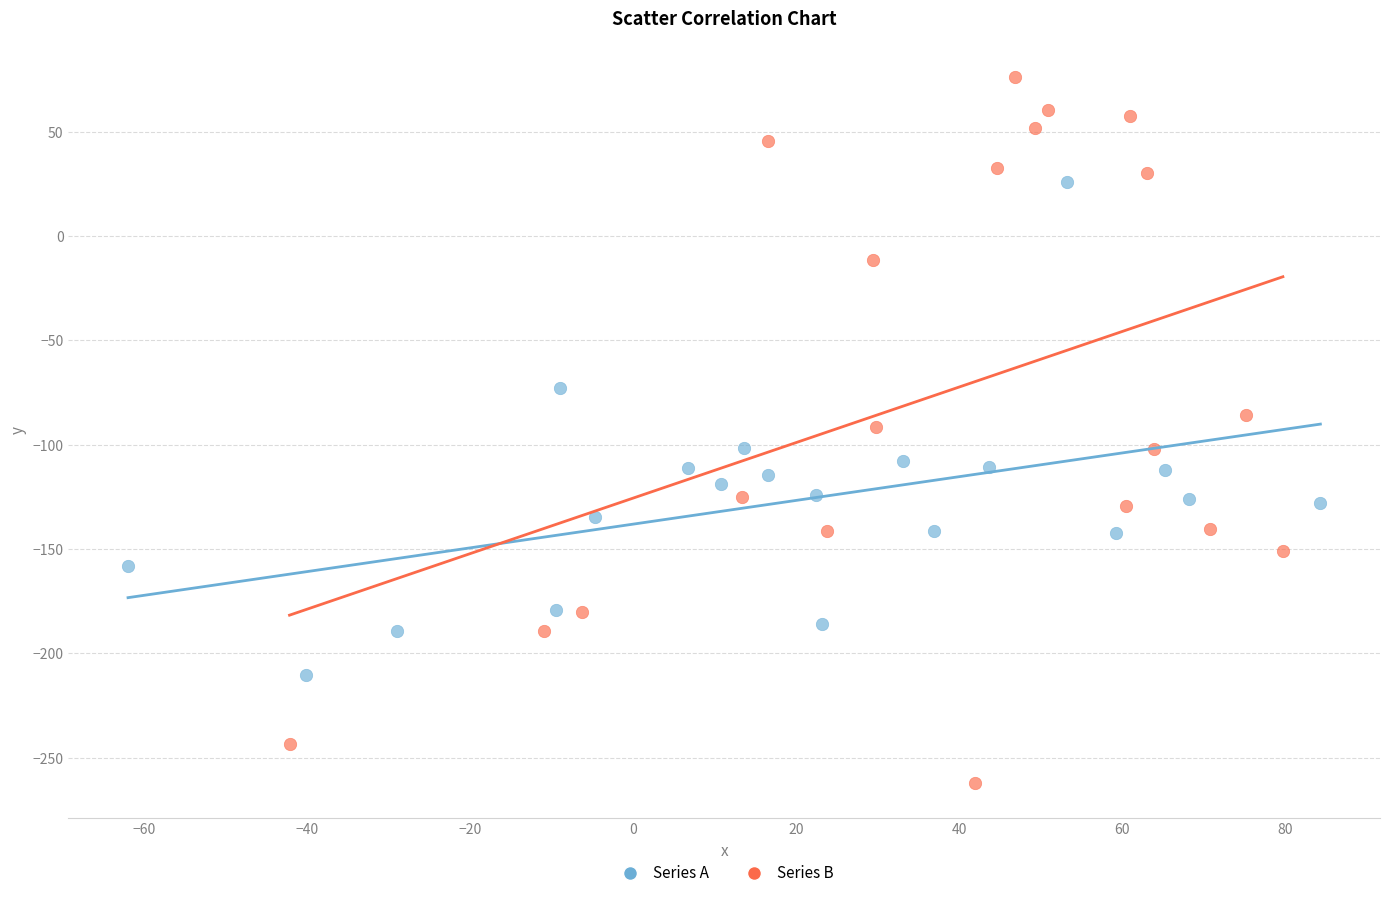

Which series reaches the minimum Y coordinate?

Series B